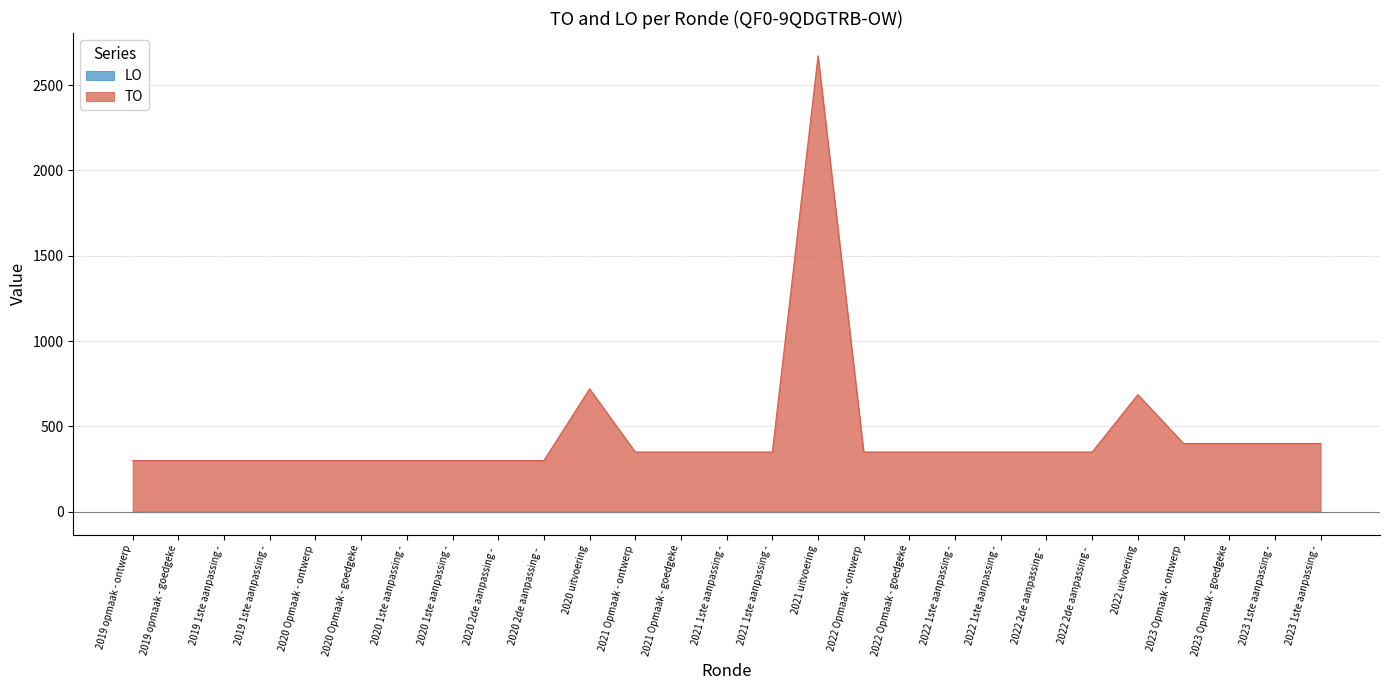

Does the chart display data point markers on the line(s)?

No